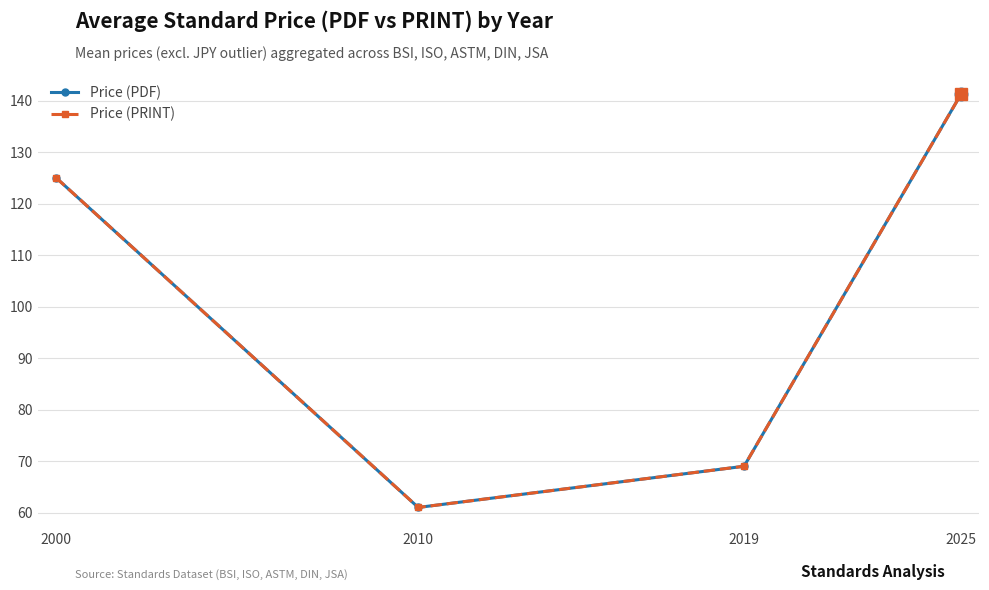

Between 2010 and 2019, which is larger?

2019